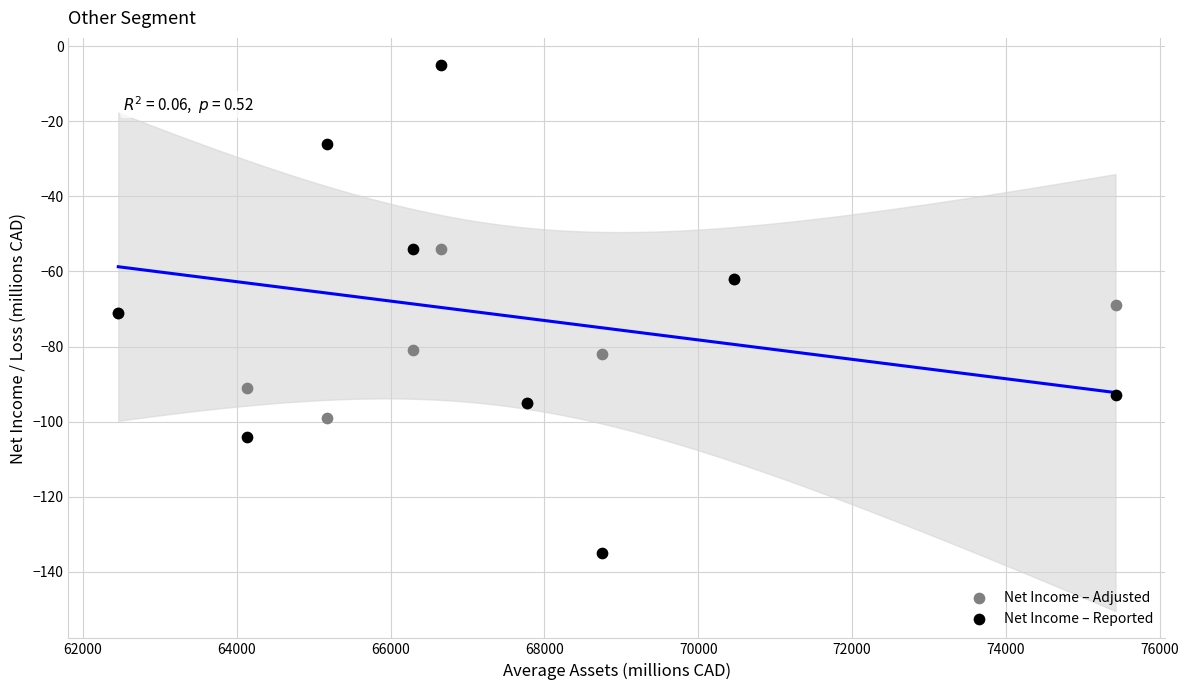

What are all the series names shown in the legend?

Net Income – Adjusted, Net Income – Reported